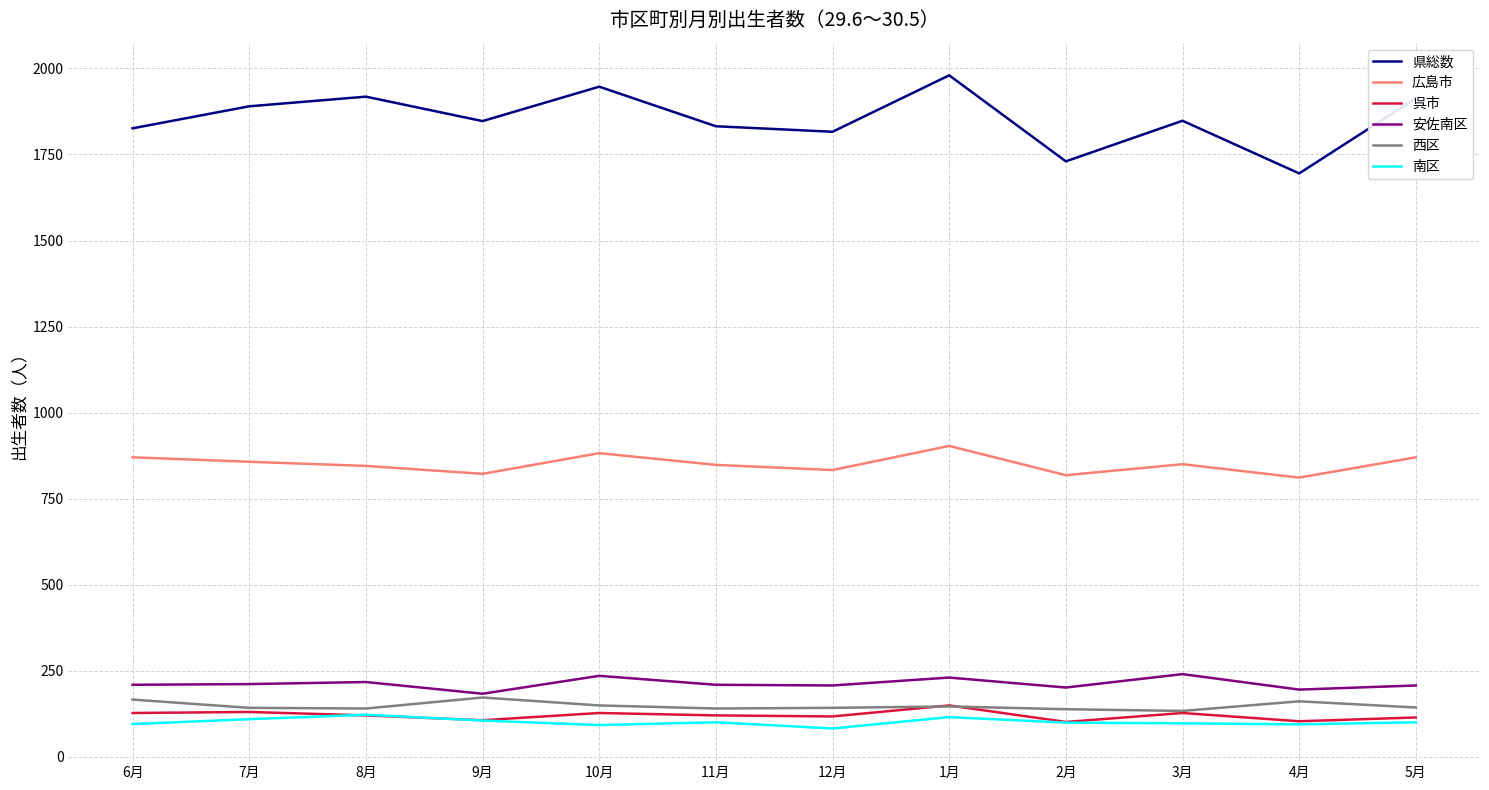

Rank the series by their maximum value, from highest to lowest.

県総数, 広島市, 安佐南区, 西区, 呉市, 南区